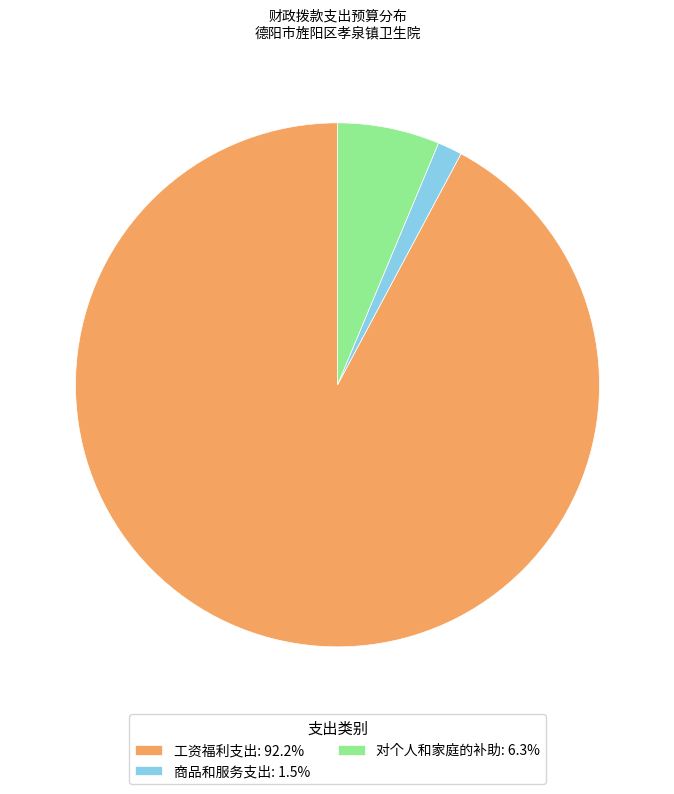

Is 对个人和家庭的补助: 6.3% the majority of the pie?

No